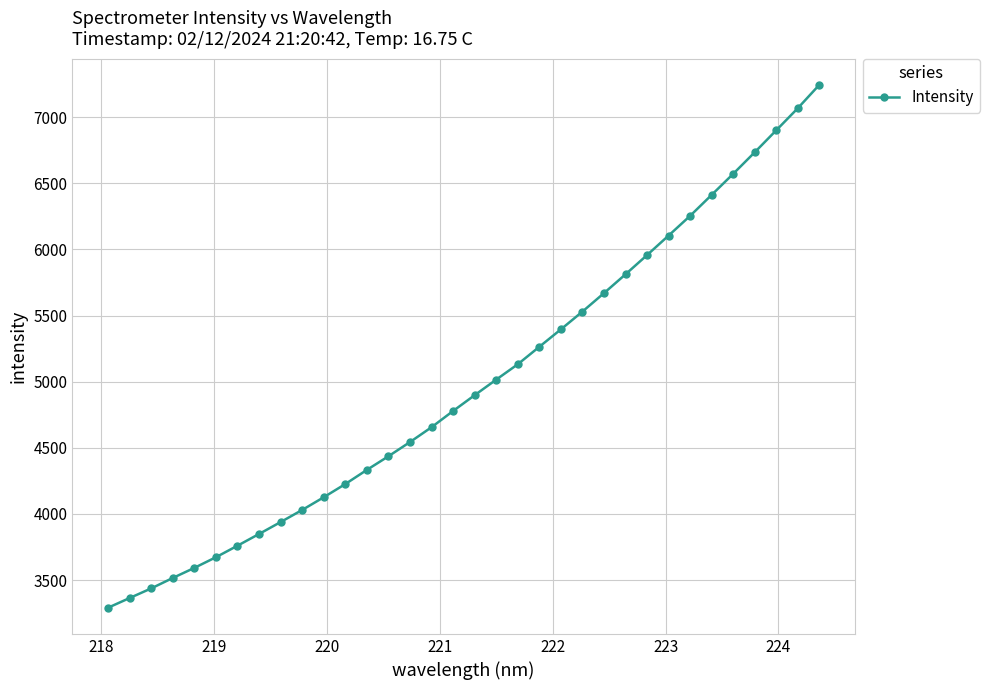

What is the maximum value shown in the chart?

7243.9